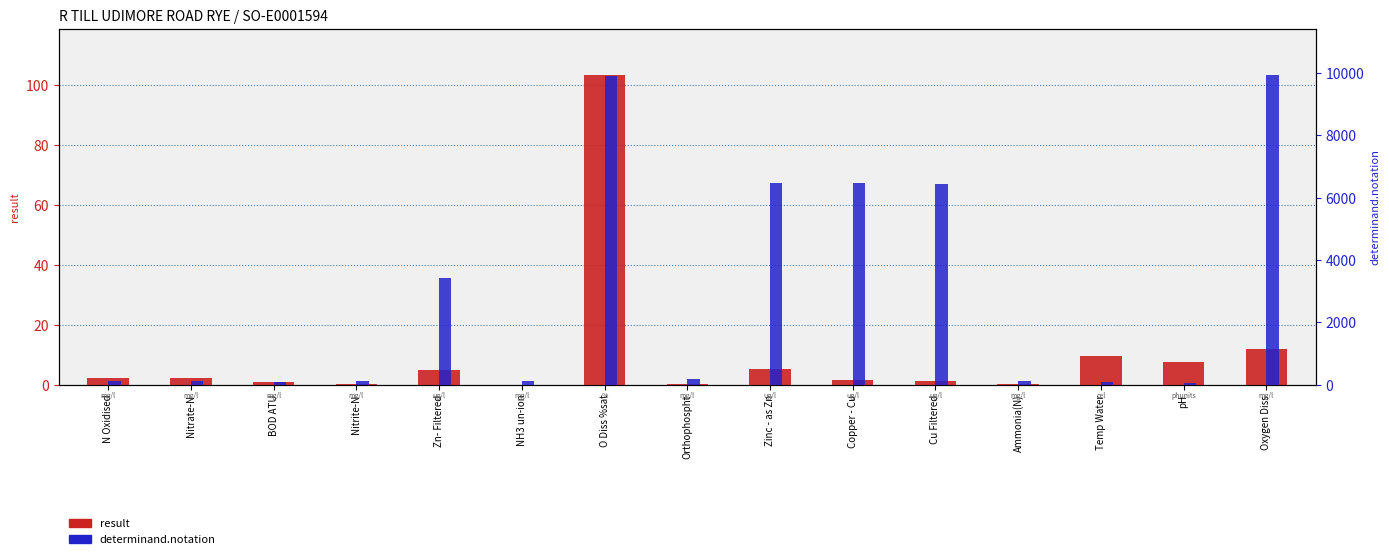

The value of result at Cu Filtered is 1.7. True or false?

False